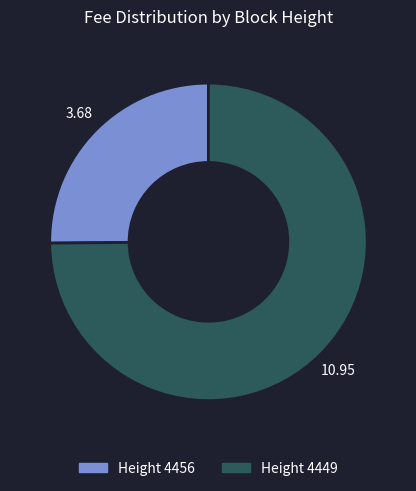

Is there any slice that represents more than half of the pie?

Yes